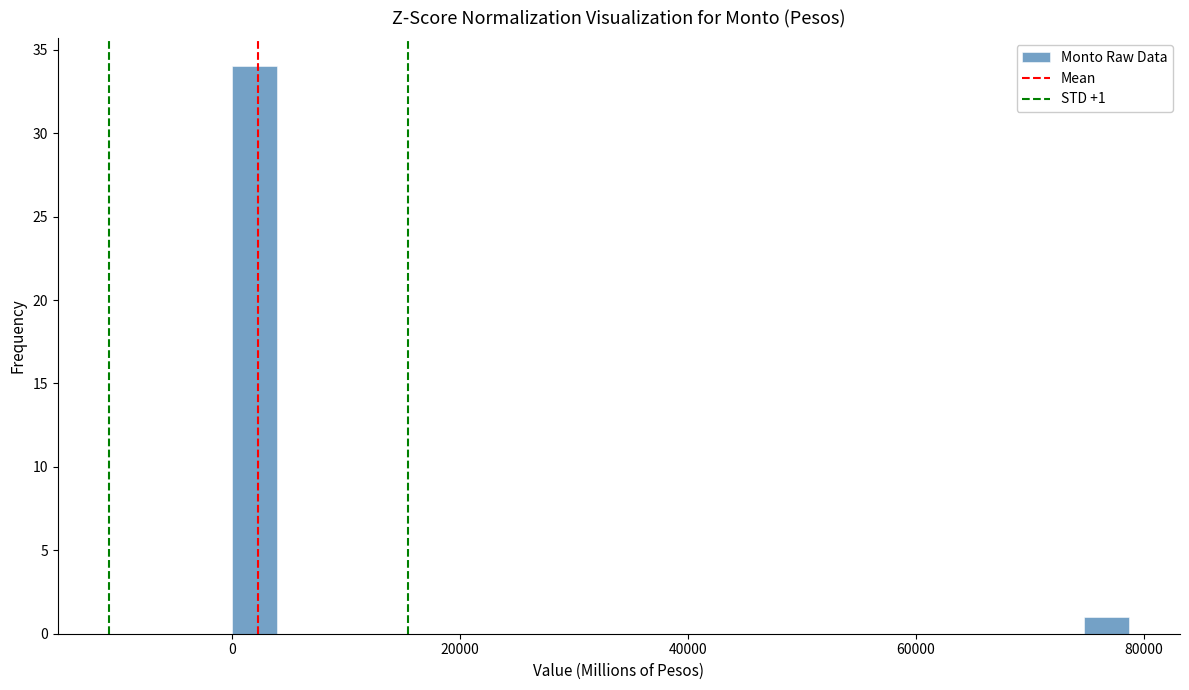

Read against the x-axis, roughly where is the centre of the tallest bar?

2000